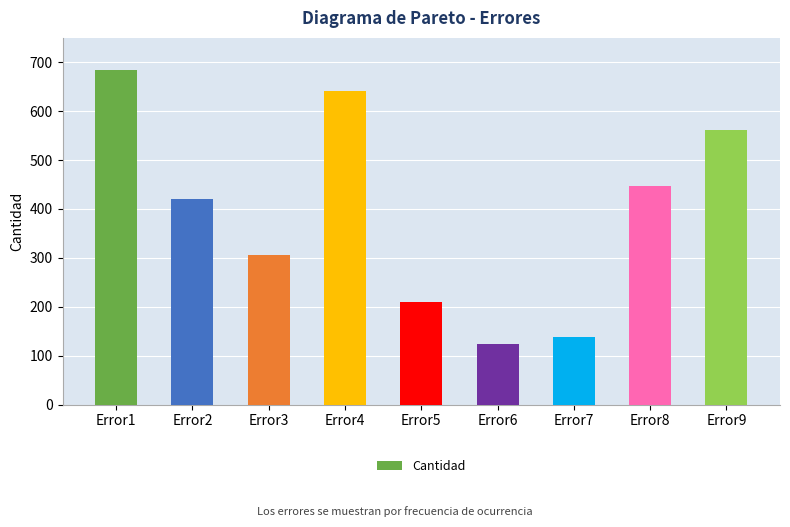

Are the bars horizontal?

No